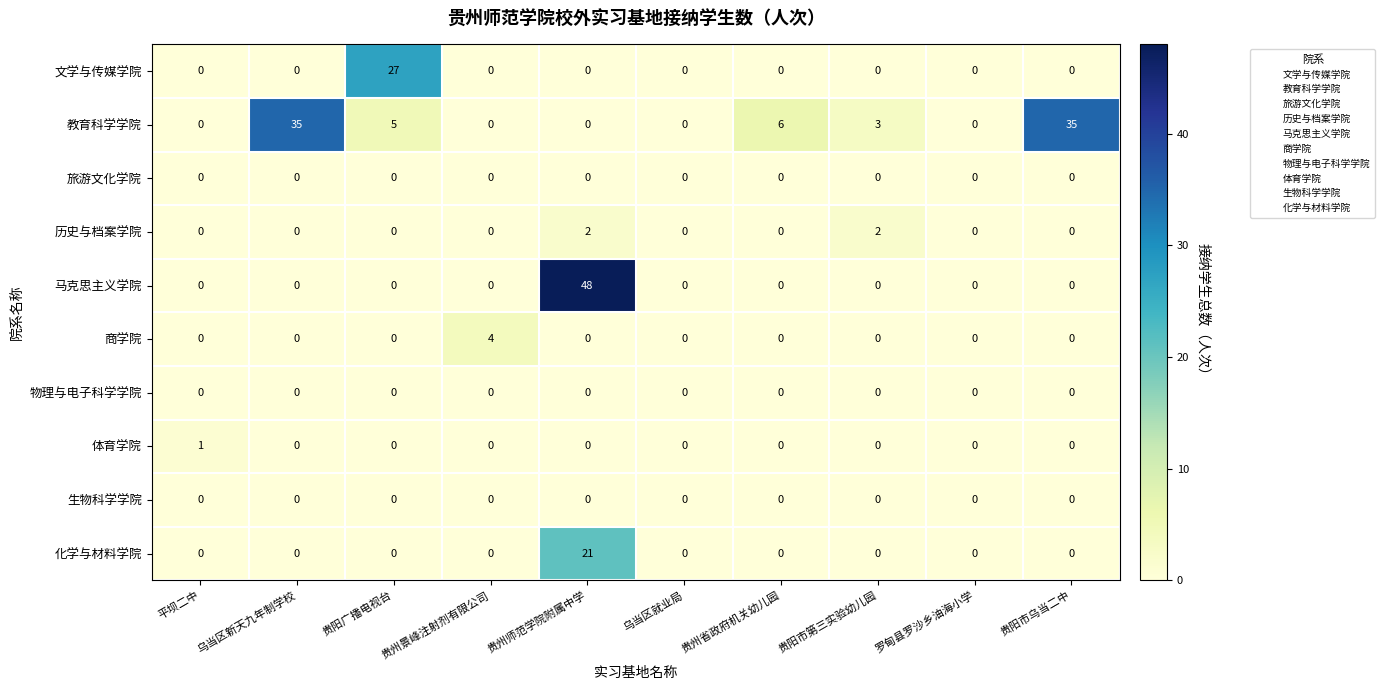

What is the difference between the maximum and second lowest values in the 化学与材料学院 series?

21